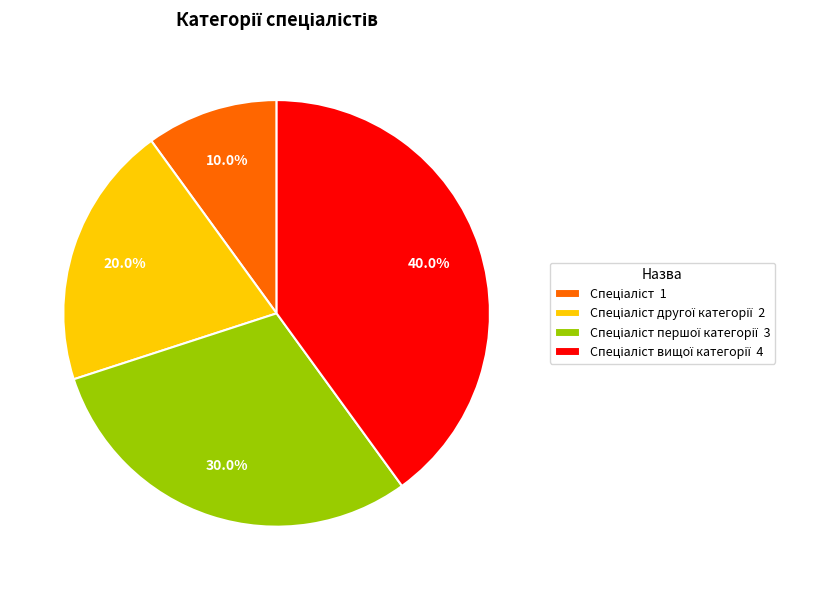

Does any single category account for the majority?

No